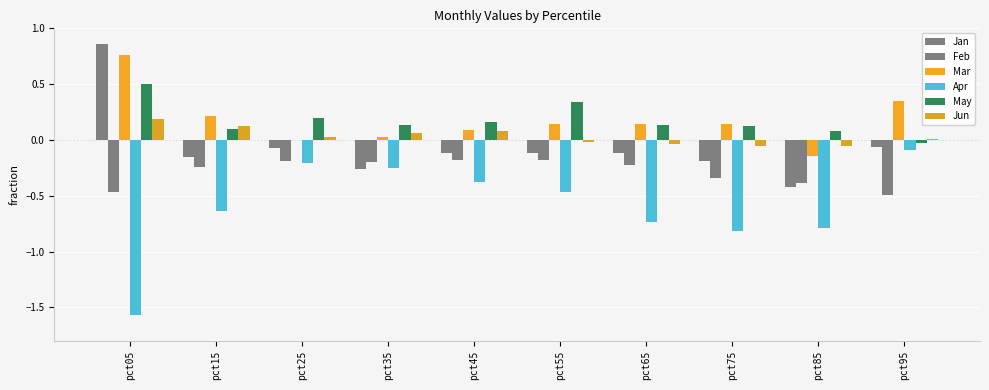

How many data points in May are above 0?

9